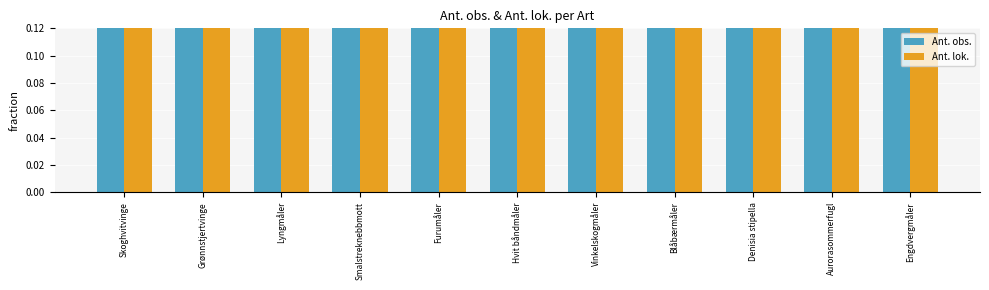

Are the bars horizontal?

No